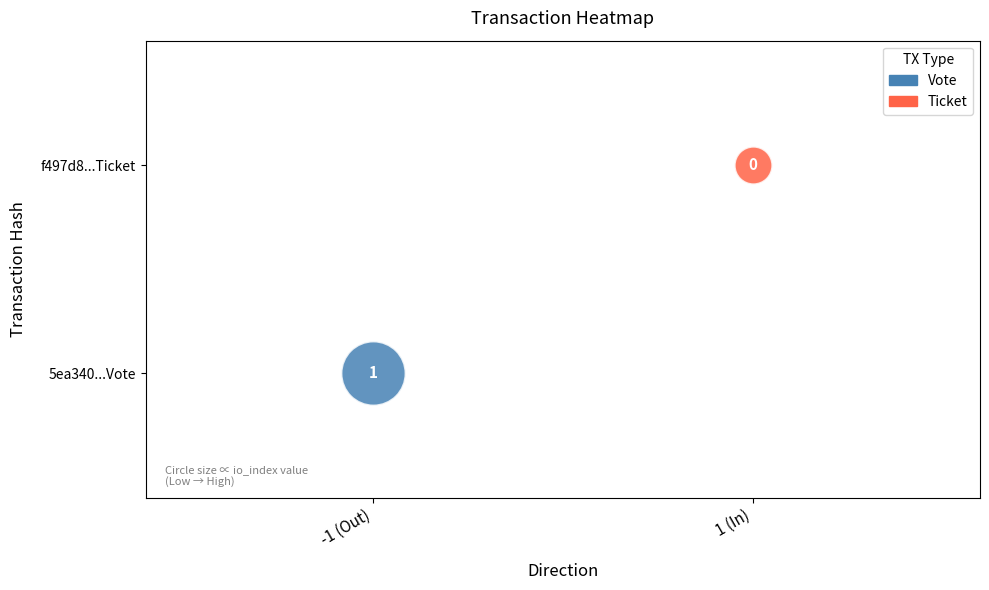

What are all the series names shown in the legend?

Vote, Ticket